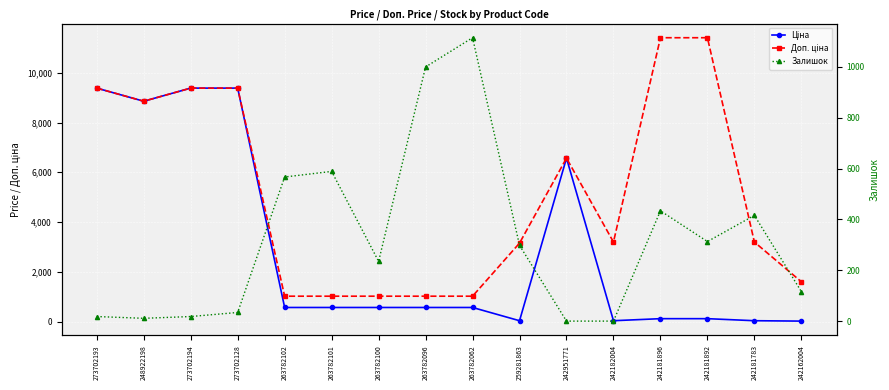

Rank the categories by Ціна value from highest to lowest.

273702193, 273702194, 273702128, 248922198, 242951771, 263782102, 263782101, 263782100, 263782096, 263782062, 242181896, 242181892, 242182004, 242181783, 259281863, 242162004